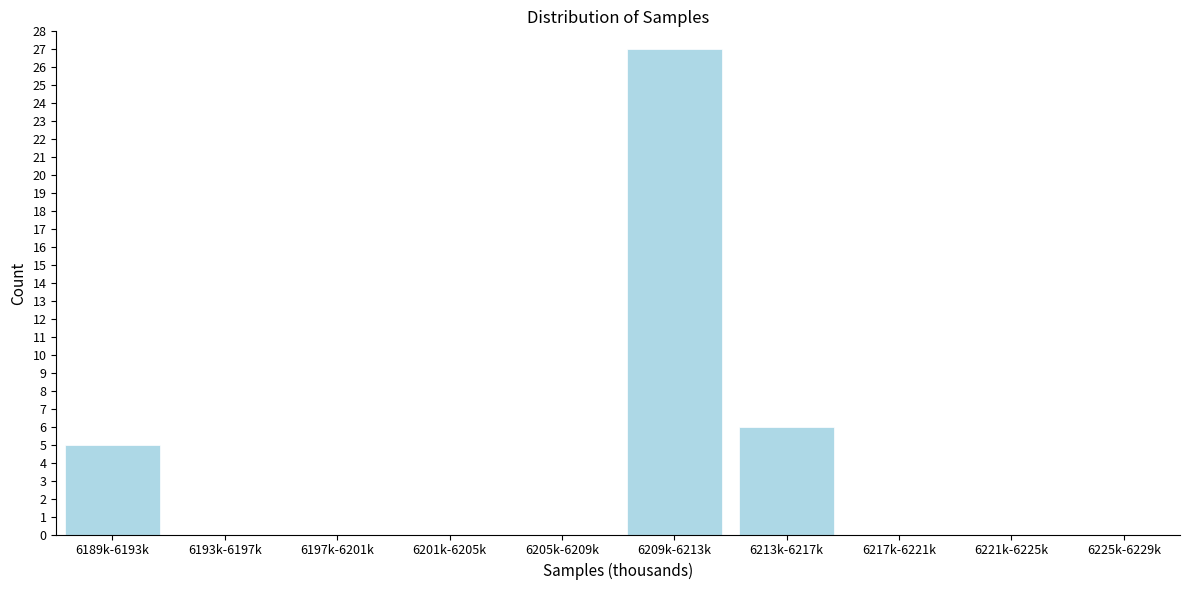

Reading left to right, what are all the values shown in this chart?

6189k-6193k=5	6193k-6197k=0	6197k-6201k=0	6201k-6205k=0	6205k-6209k=0	6209k-6213k=27	6213k-6217k=6	6217k-6221k=0	6221k-6225k=0	6225k-6229k=0